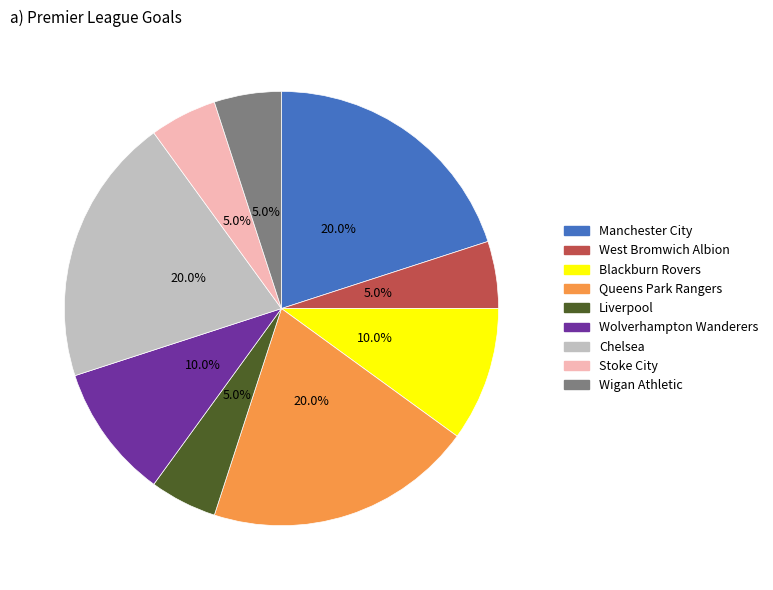

Approximately how many times larger is the value at Manchester City compared to Queens Park Rangers?

1.0